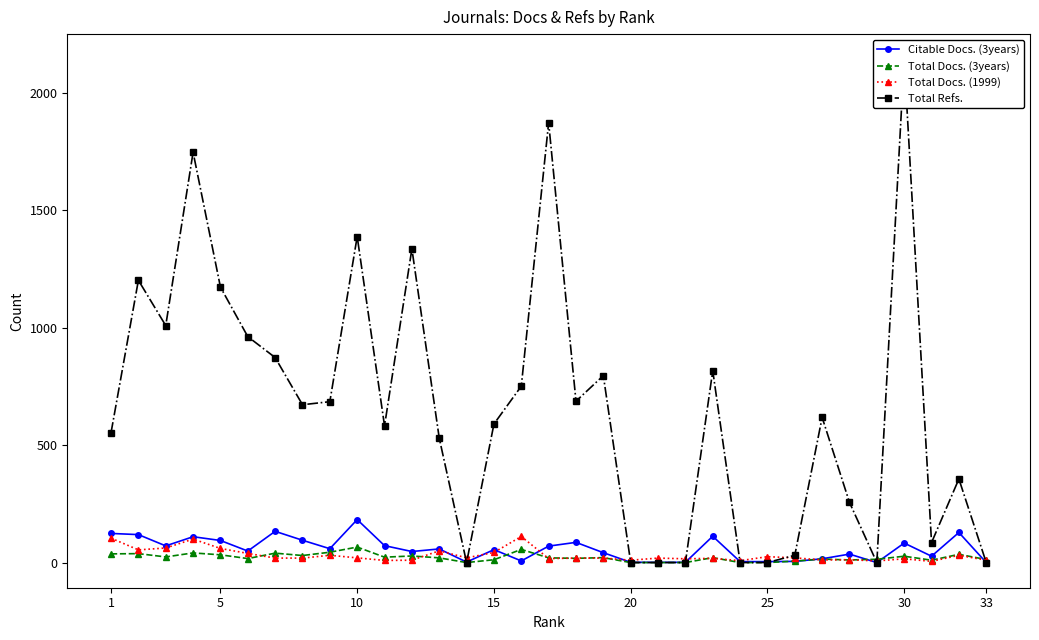

What are all the series names shown in the legend?

Citable Docs. (3years), Total Docs. (3years), Total Docs. (1999), Total Refs.